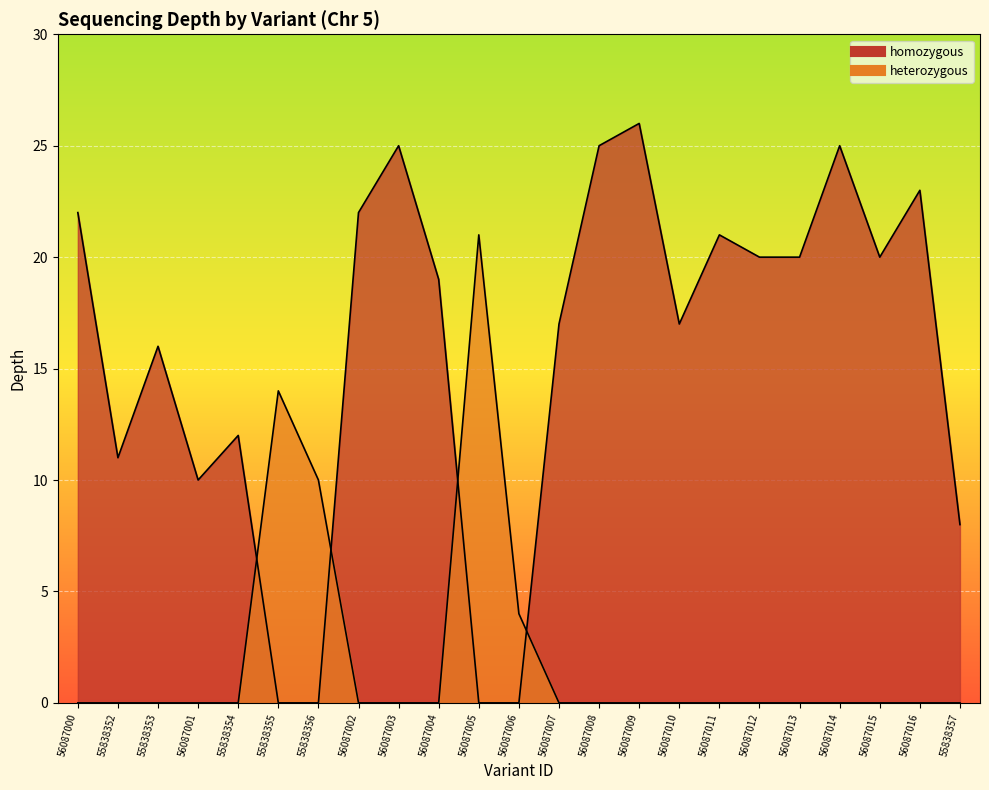

Does the chart display data point markers on the line(s)?

No